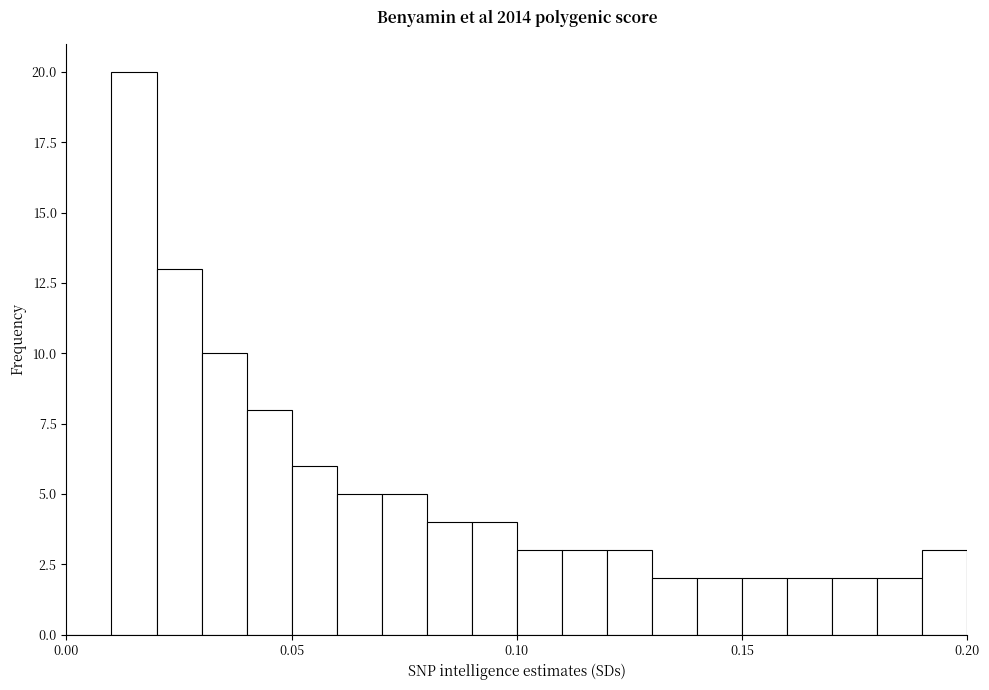

Read against the x-axis, roughly where is the centre of the tallest bar?

0.015